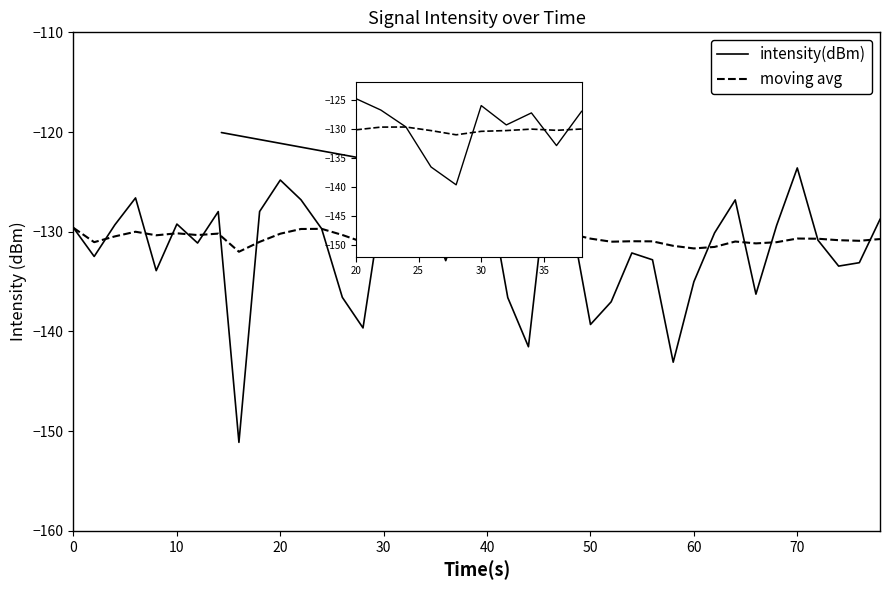

Which series has the widest spread of values?

intensity(dBm)